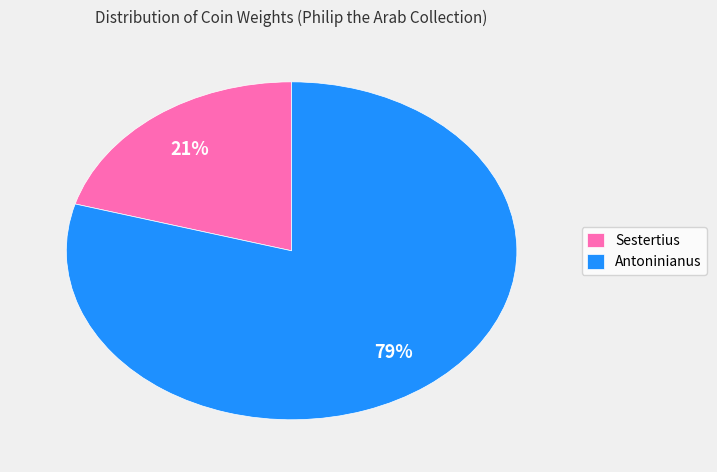

Between Antoninianus and Sestertius, which is larger?

Antoninianus